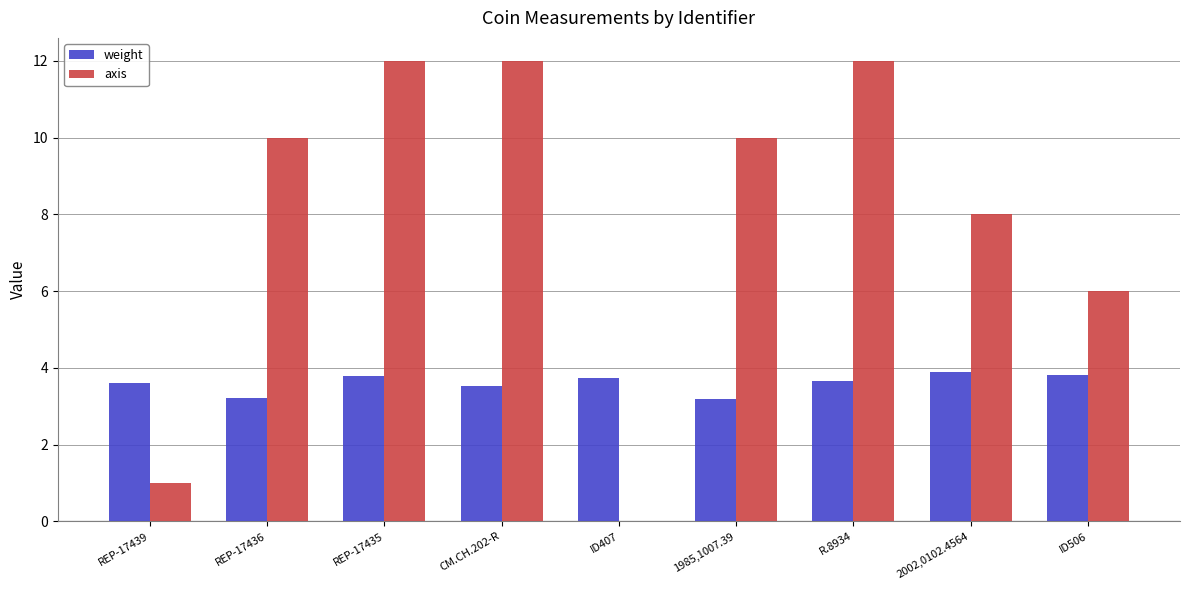

The weight series shows 4.3 at 1985,1007.39. True or false?

False